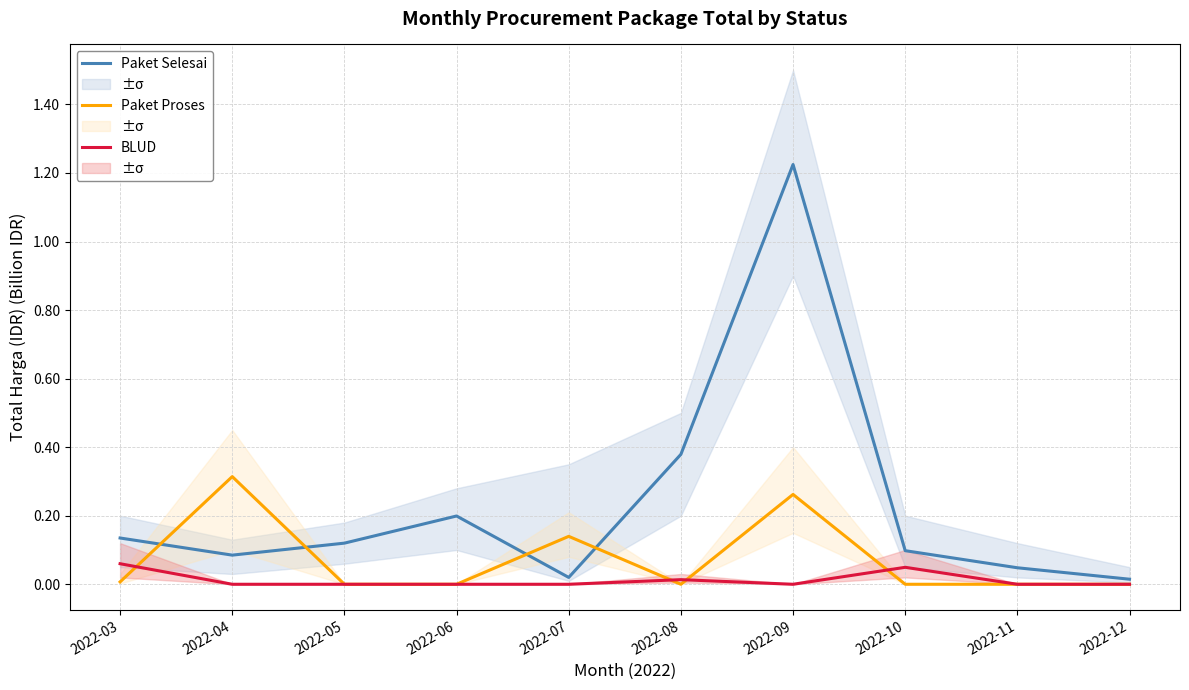

What is the greatest value displayed?

1.2